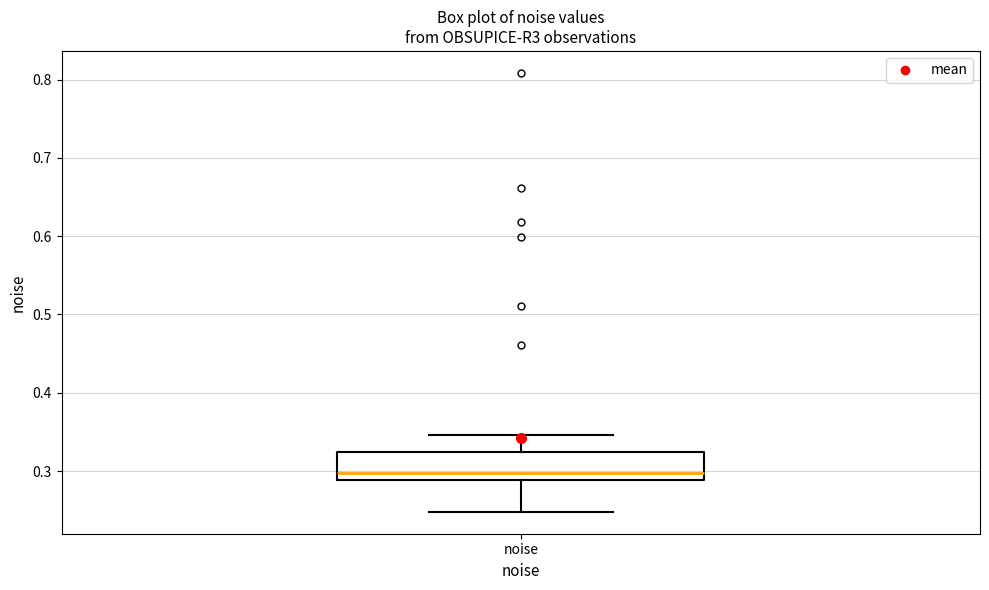

Where is the lower edge of the box for noise on the y-axis? The values are not printed on the chart, so give them approximately, as read against the axis.

0.29